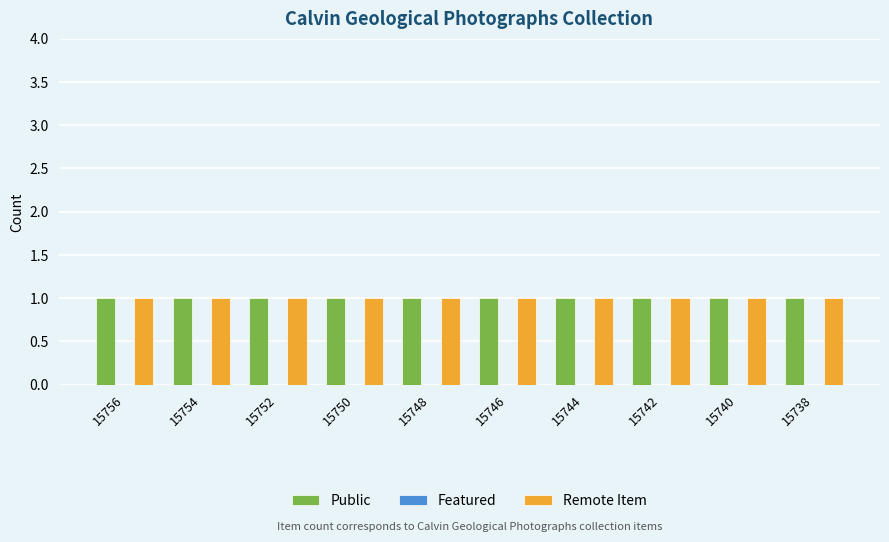

Reading left to right, transcribe all the data shown in this chart.

Public: 15756=1	15754=1	15752=1	15750=1	15748=1	15746=1	15744=1	15742=1	15740=1	15738=1
Featured: 15756=0	15754=0	15752=0	15750=0	15748=0	15746=0	15744=0	15742=0	15740=0	15738=0
Remote Item: 15756=1	15754=1	15752=1	15750=1	15748=1	15746=1	15744=1	15742=1	15740=1	15738=1